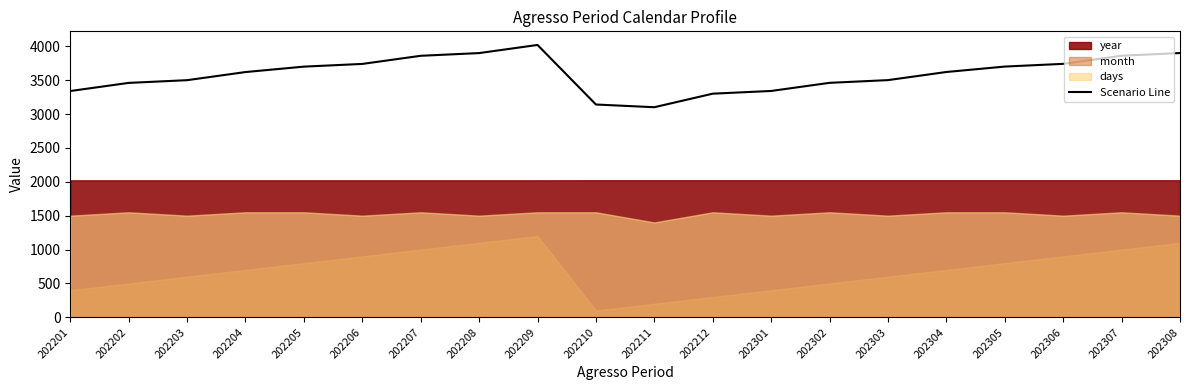

Rank the categories by value from highest to lowest.

202209, 202308, 202208, 202307, 202207, 202306, 202206, 202305, 202205, 202304, 202204, 202303, 202203, 202302, 202202, 202301, 202201, 202212, 202210, 202211